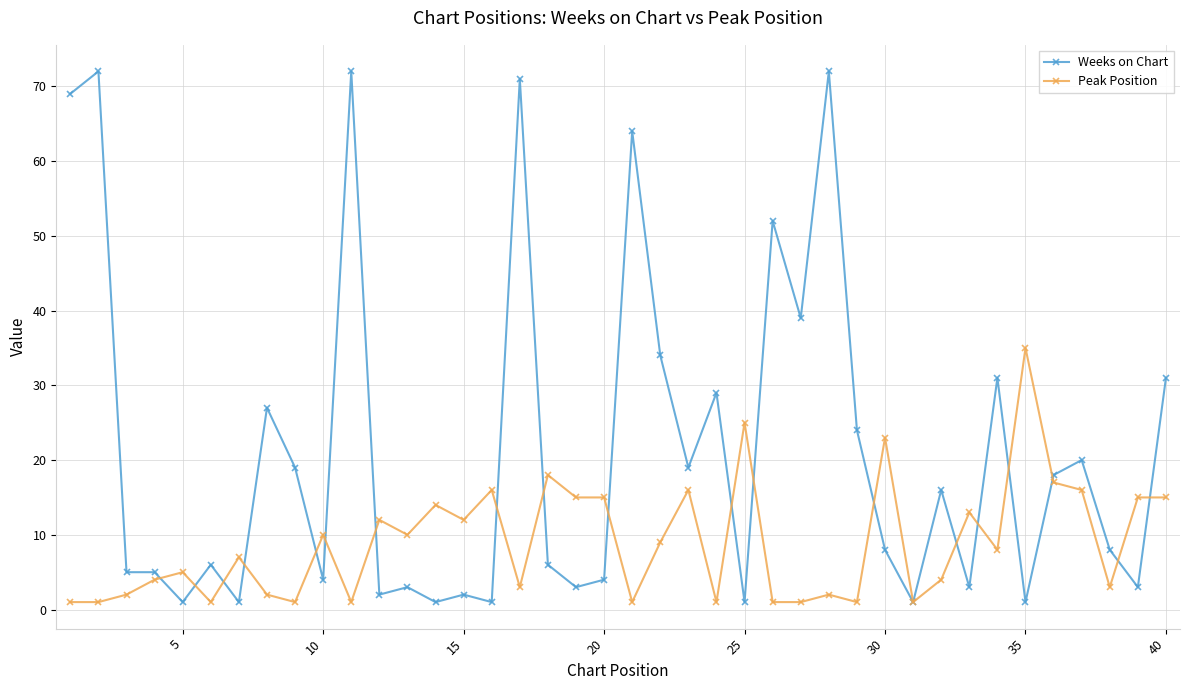

At how many categories does at least one series exceed 49?

7